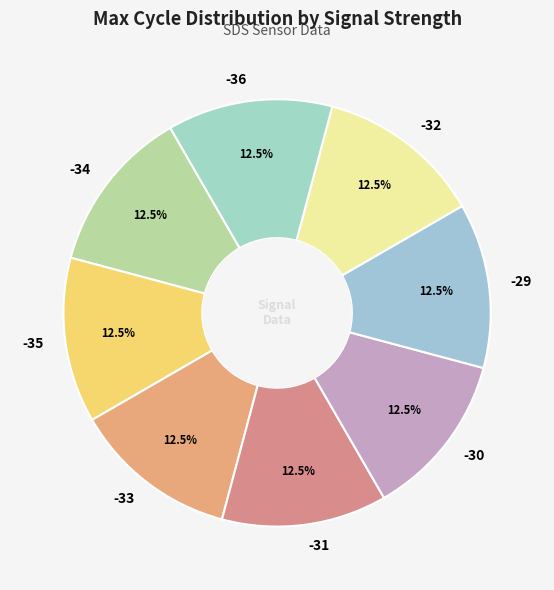

How much of the chart is everything except -29?

87.5%